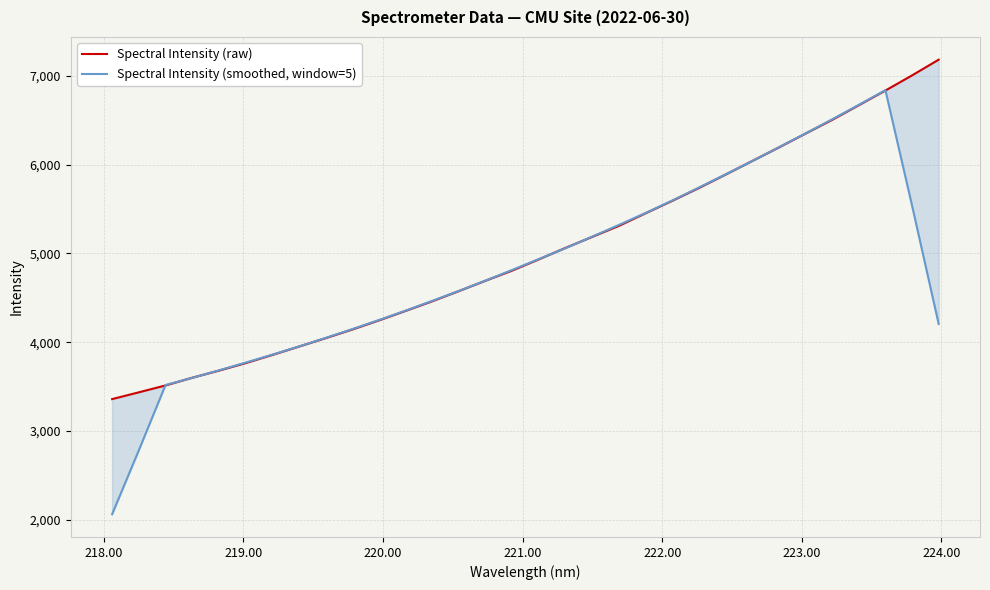

How many lines are shown in the chart?

2